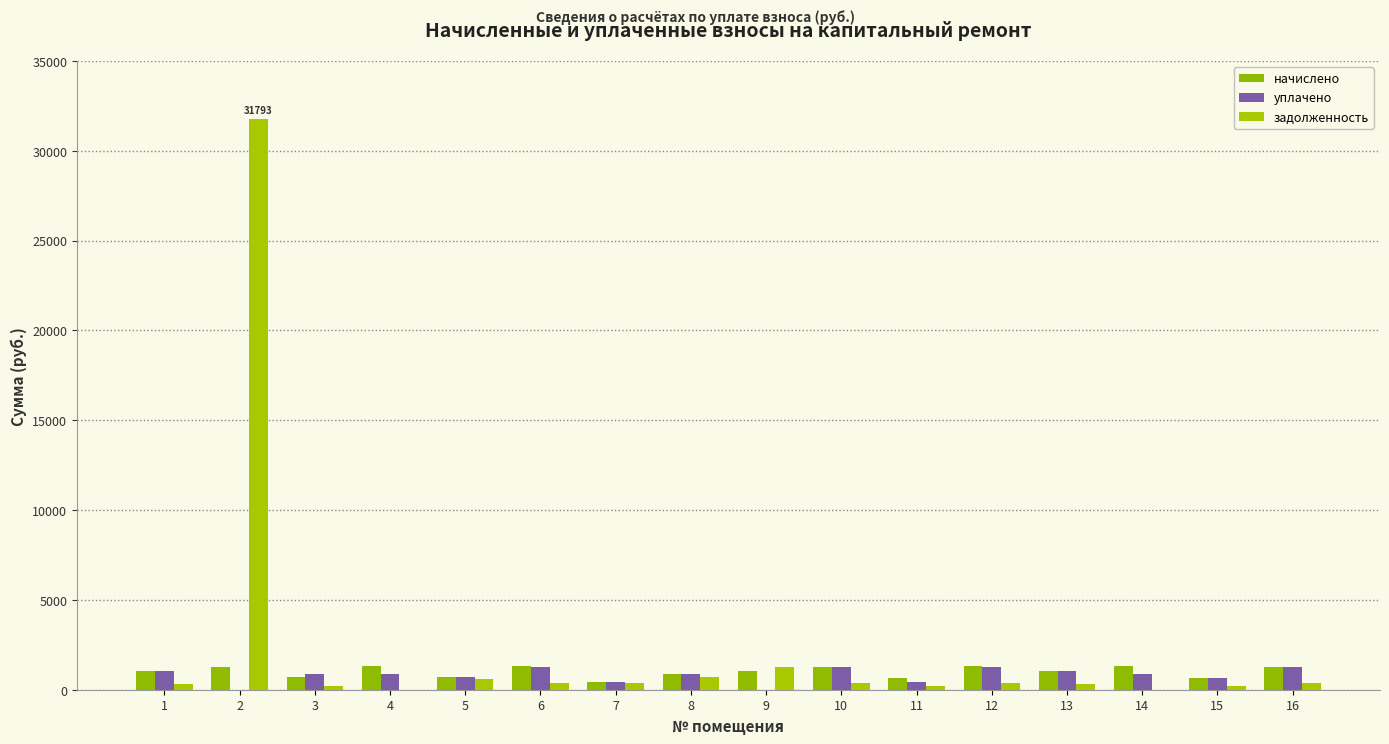

How many values in the начислено series exceed 1065?

8